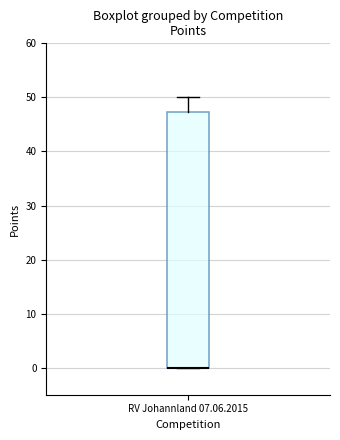

Read this box plot against the y-axis: the position of the median line, the range covered by the box, and the ends of both whiskers. The values are not printed on the chart, so give them approximately, as read against the axis.

median 0 (drawn on the box's lower edge), box 0 to 47, whiskers 0 to 50